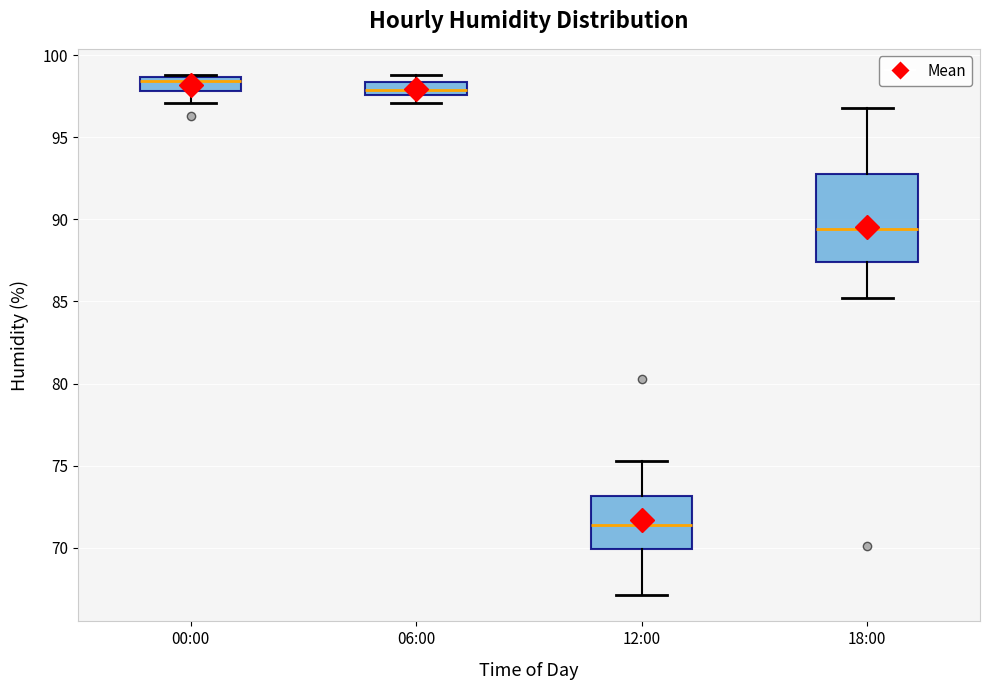

Which box is the tallest, from its lower edge to its upper edge?

18:00